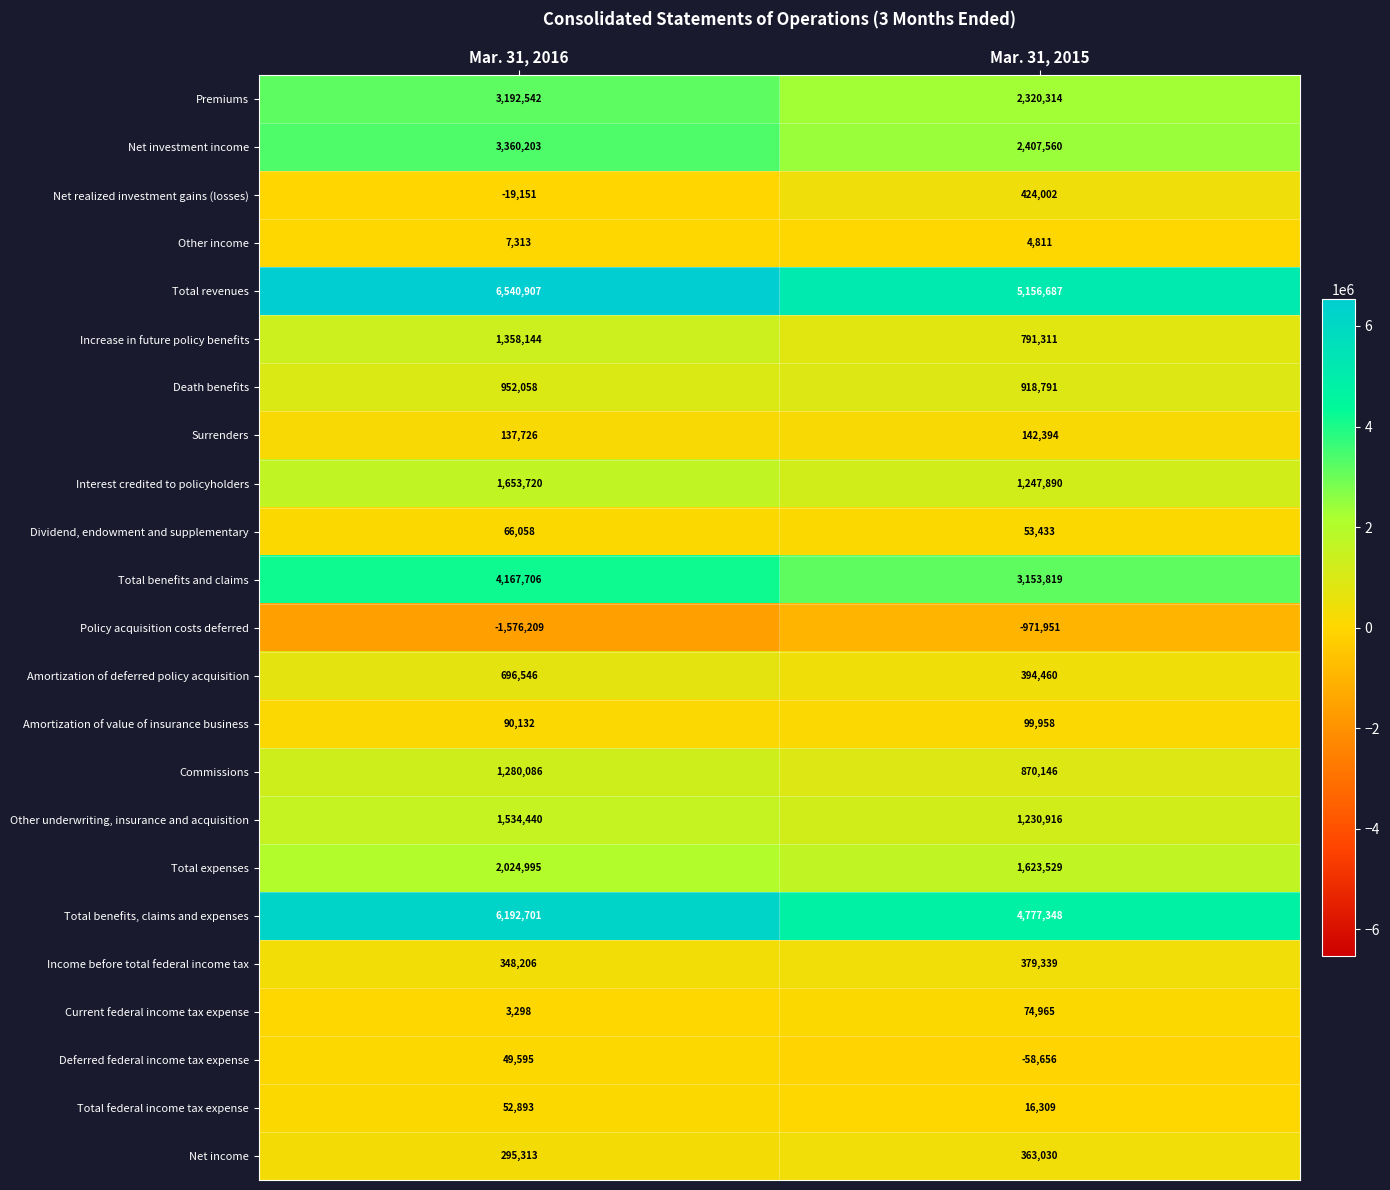

Between Mar. 31, 2016 and Mar. 31, 2015, which series saw the biggest shift?

Total benefits, claims and expenses